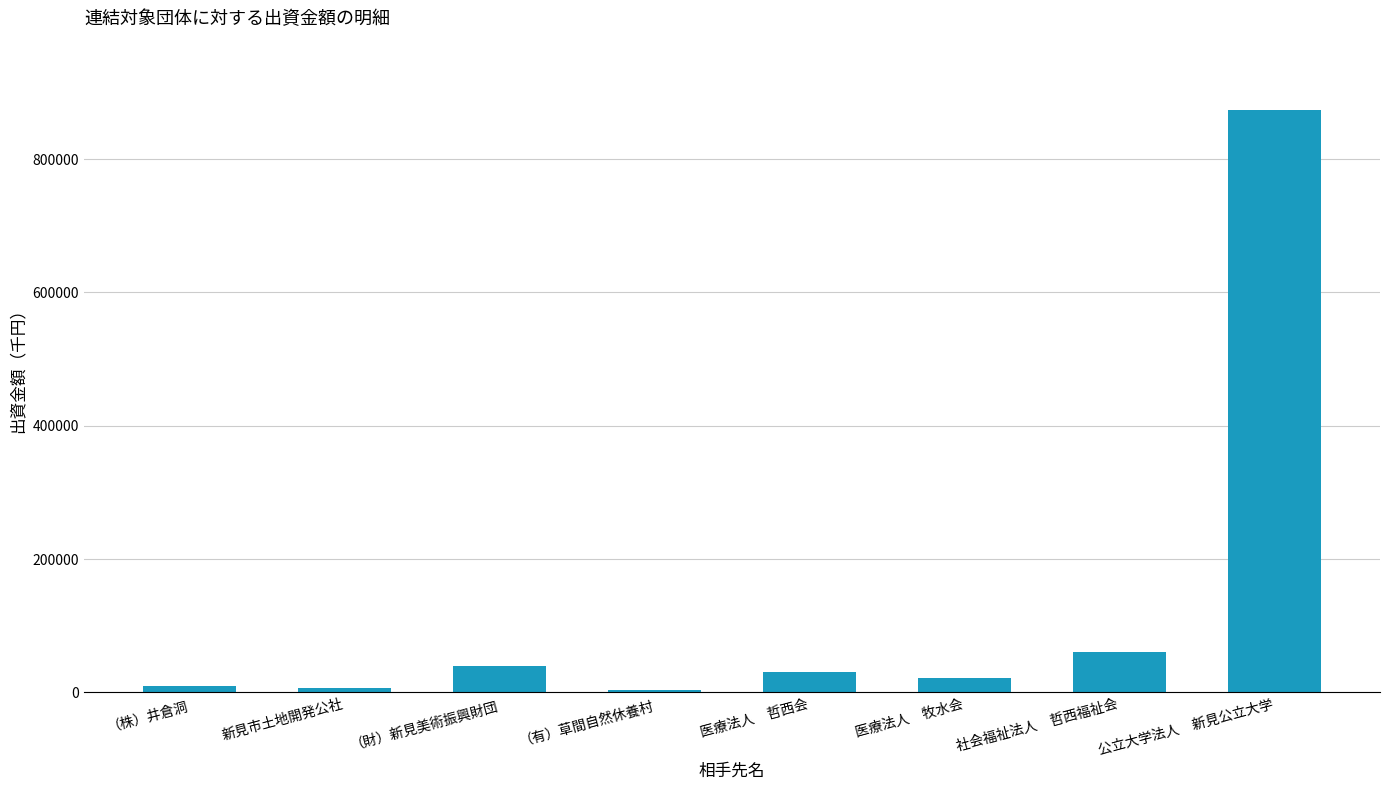

What is the difference between the maximum and second lowest values?

866965